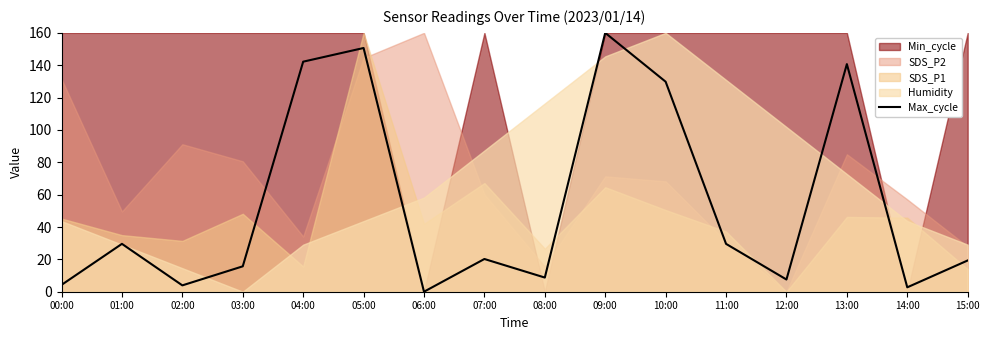

What is the label of the 8th point from the right?

08:00